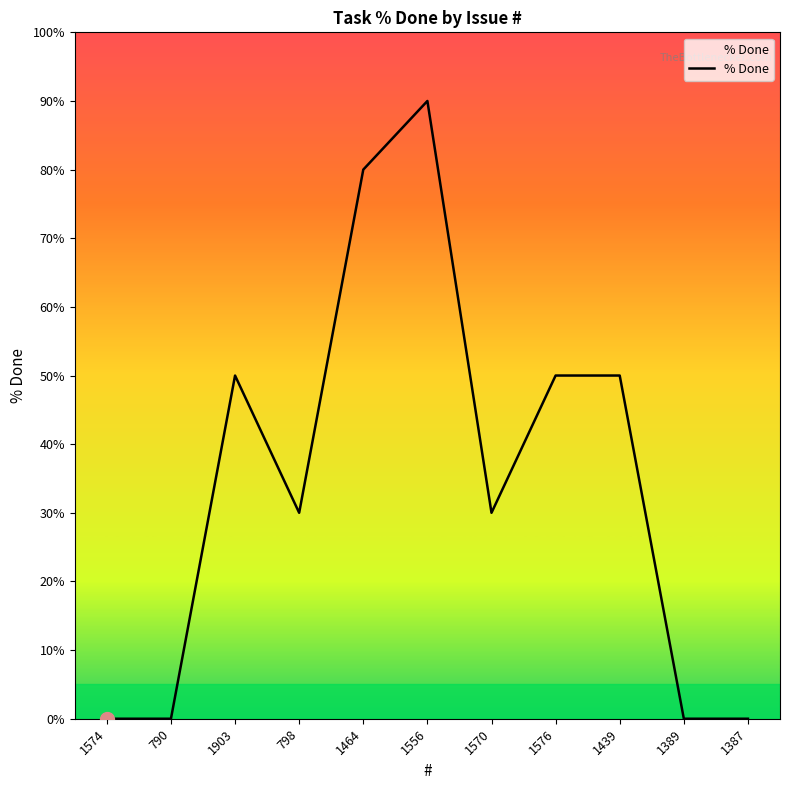

What position from the right is 1570?

5